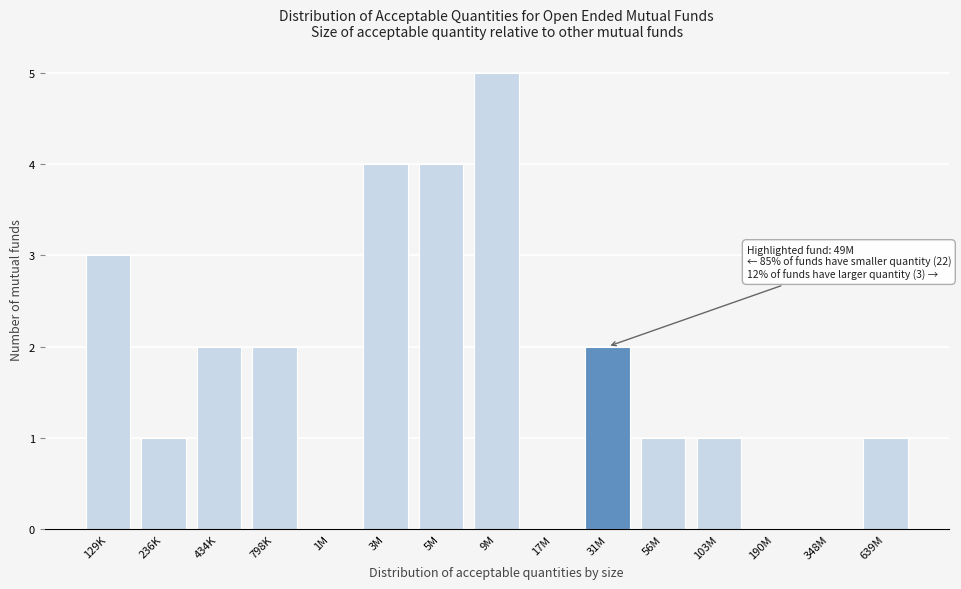

Reading left to right, transcribe all the data shown in this chart.

129K=3	236K=1	434K=2	798K=2	1M=0	3M=4	5M=4	9M=5	17M=0	31M=2	56M=1	103M=1	190M=0	348M=0	639M=1